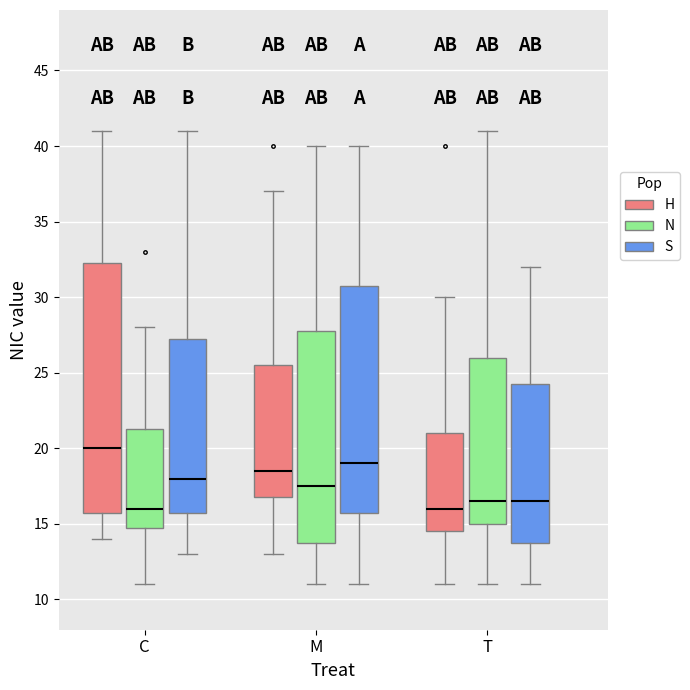

Reading left to right, transcribe this box plot: for each box, give where its median line is, the range the box spans, and where its two whiskers end, as read against the y-axis. The values are not printed on the chart, so give them approximately, as read against the axis.

C (H): median 20.0, box 16.0 to 32.5, whiskers 14.0 to 41.0
C (N): median 16.0, box 15.0 to 21.5, whiskers 11.0 to 28.0
C (S): median 18.0, box 16.0 to 27.5, whiskers 13.0 to 41.0
M (H): median 18.5, box 17.0 to 25.5, whiskers 13.0 to 37.0
M (N): median 17.5, box 14.0 to 28.0, whiskers 11.0 to 40.0
M (S): median 19.0, box 16.0 to 31.0, whiskers 11.0 to 40.0
T (H): median 16.0, box 14.5 to 21.0, whiskers 11.0 to 30.0
T (N): median 16.5, box 15.0 to 26.0, whiskers 11.0 to 41.0
T (S): median 16.5, box 14.0 to 24.5, whiskers 11.0 to 32.0